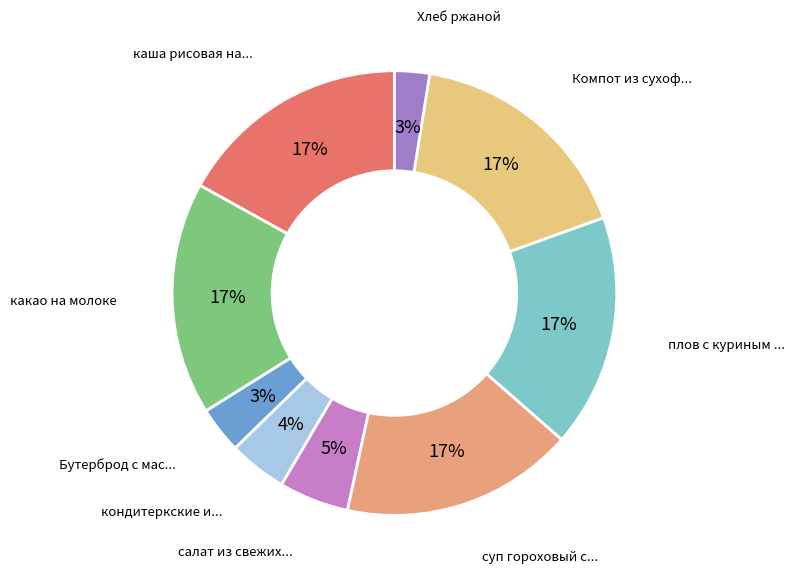

Count the number of slices in the pie.

9